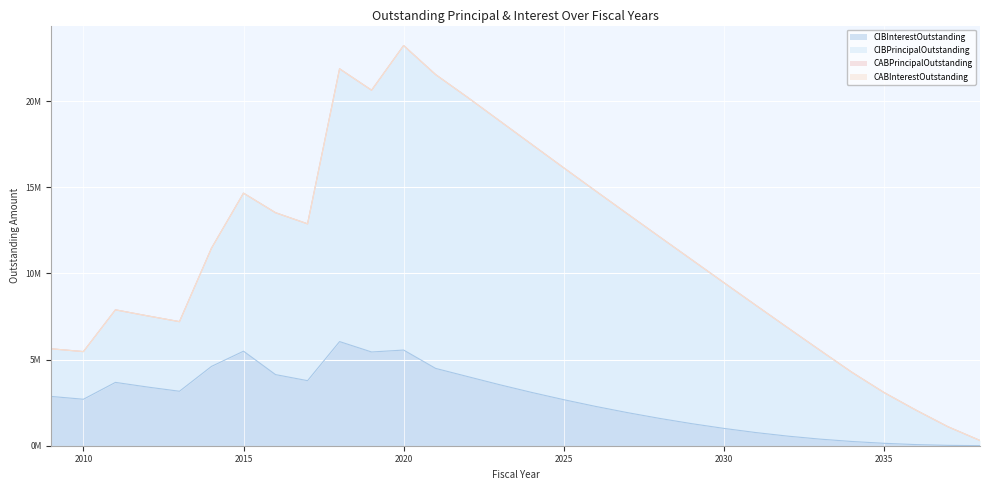

What is the difference between the highest and lowest values at 2011?

4210000.0